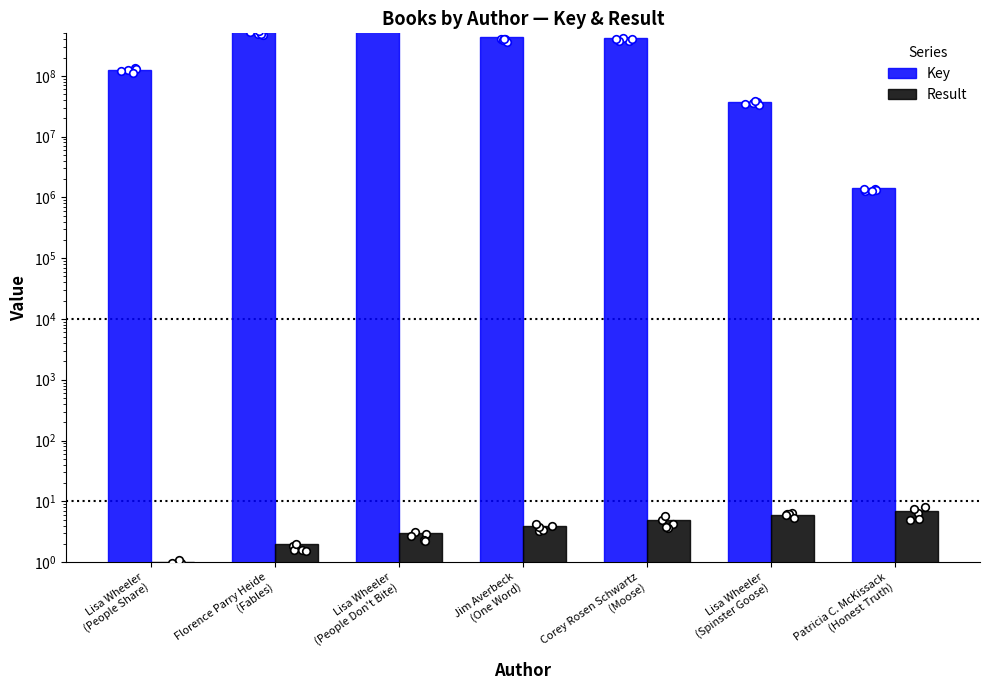

Is the value of Key at Lisa Wheeler
(Spinster Goose) greater than the value of Result at Corey Rosen Schwartz
(Moose)?

Yes